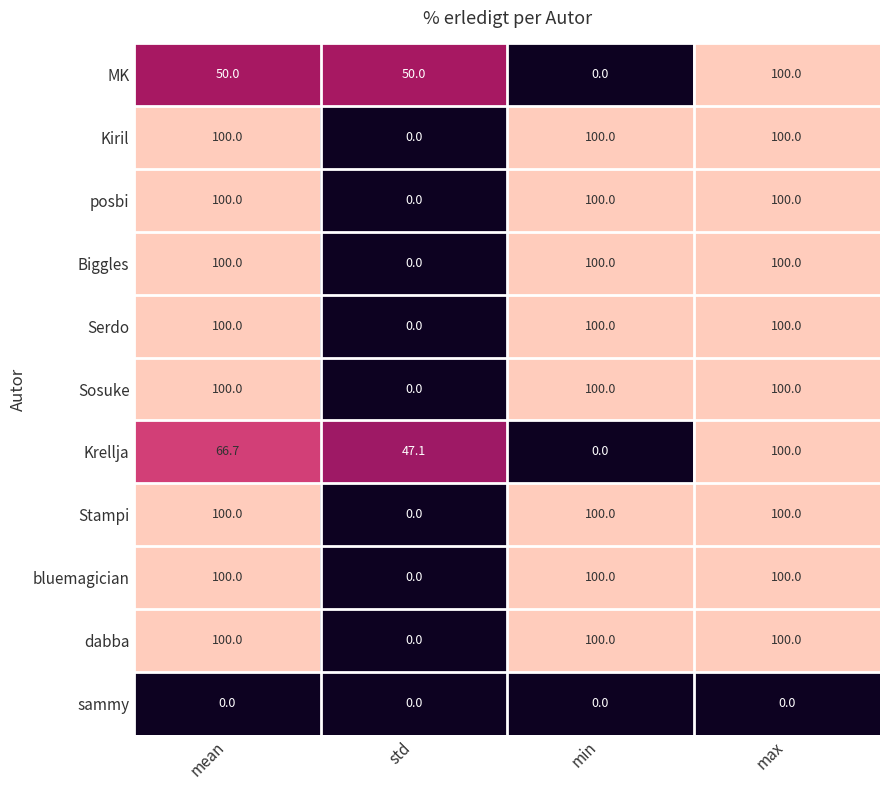

What is the difference between the Sosuke values at mean and std?

100.0